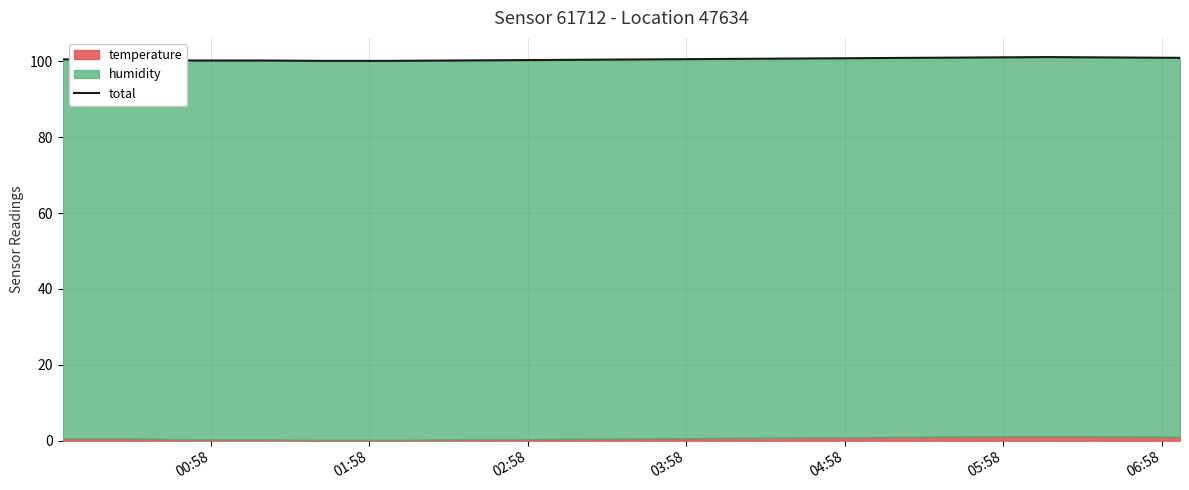

The chart shows a value of 100.5 at 00:58. True or false?

True